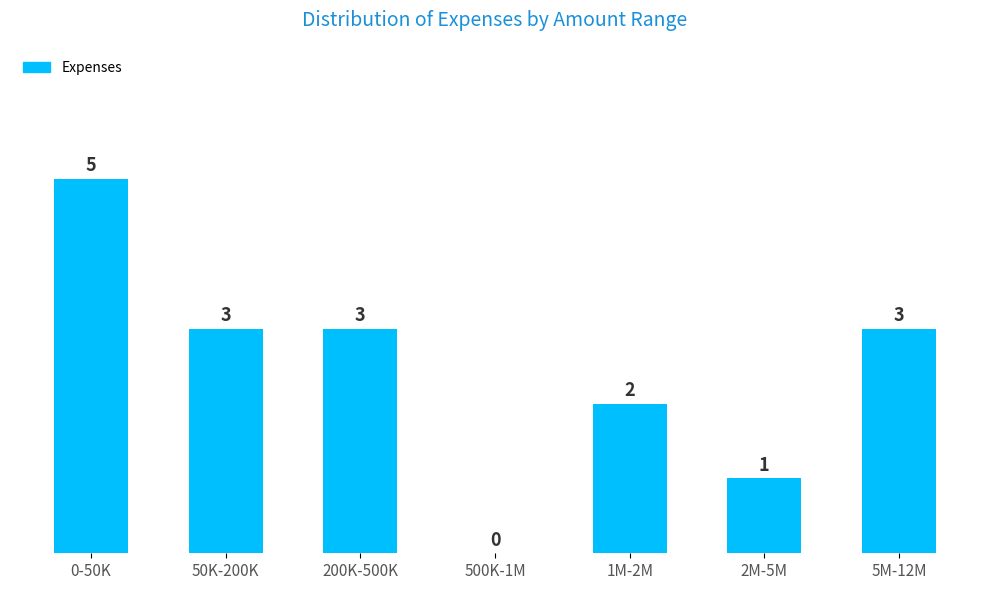

Reading left to right, what are all the values shown in this chart?

0-50K=5	50K-200K=3	200K-500K=3	500K-1M=0	1M-2M=2	2M-5M=1	5M-12M=3